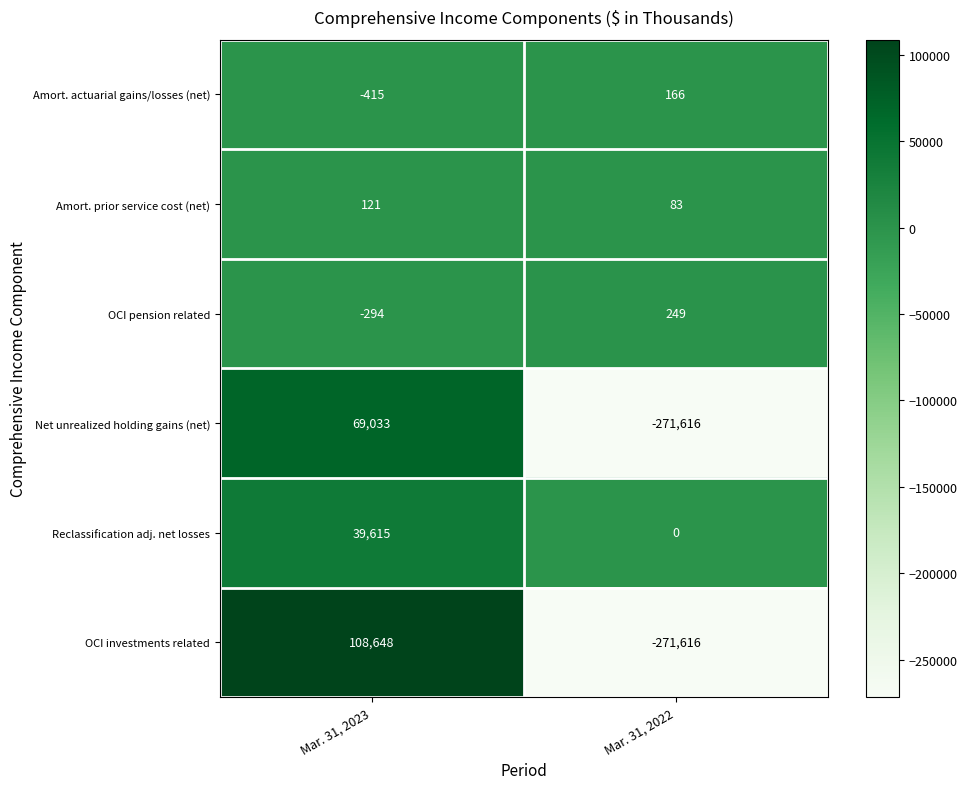

Rank the series at Mar. 31, 2023 from highest to lowest value.

OCI investments related, Net unrealized holding gains (net), Reclassification adj. net losses, Amort. prior service cost (net), OCI pension related, Amort. actuarial gains/losses (net)